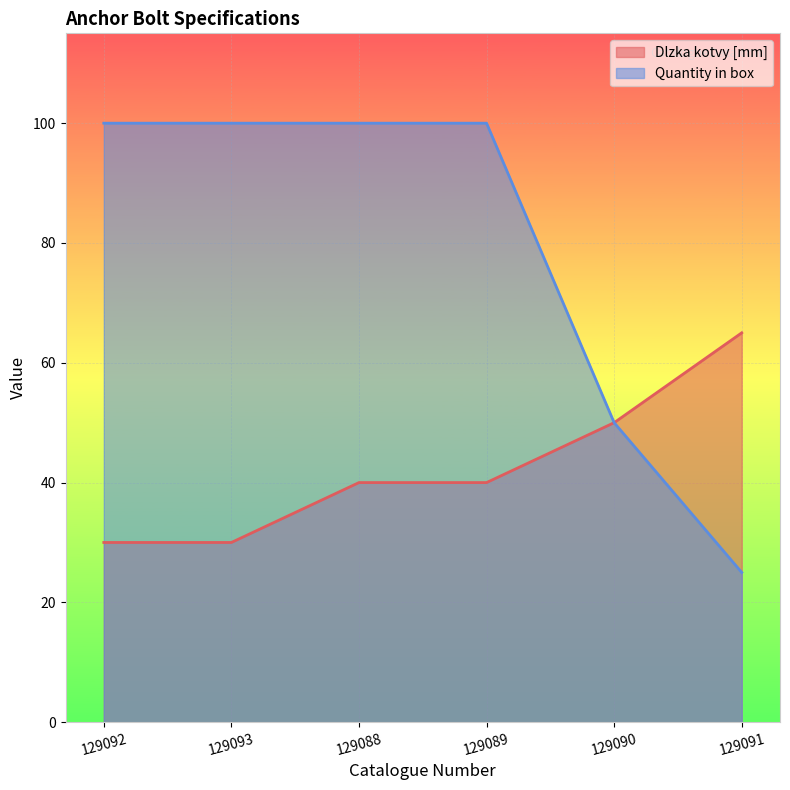

Where is Dlzka kotvy [mm] nearest to the value 47?

129090